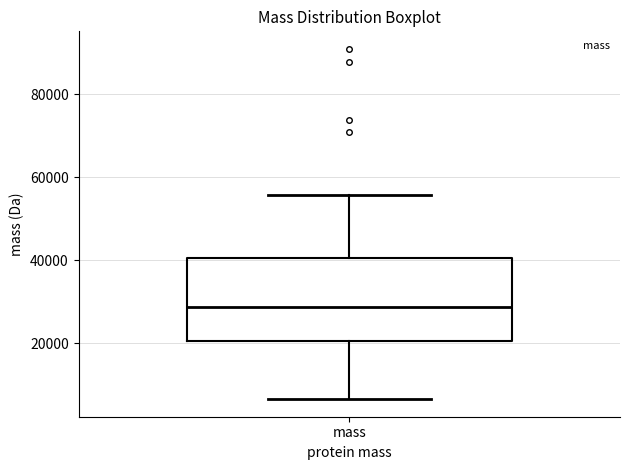

Read this box plot against the y-axis: the position of the median line, the range covered by the box, and the ends of both whiskers. The values are not printed on the chart, so give them approximately, as read against the axis.

median 28000, box 20000 to 40000, whiskers 6000 to 56000